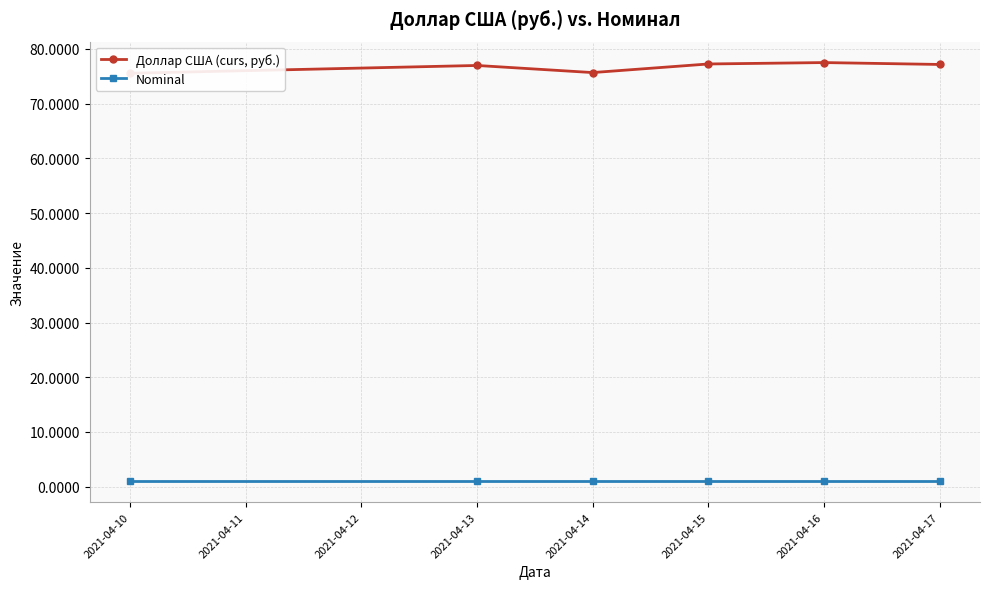

What is the sum of the Nominal values at 2021-04-13 and 2021-04-17?

2.0